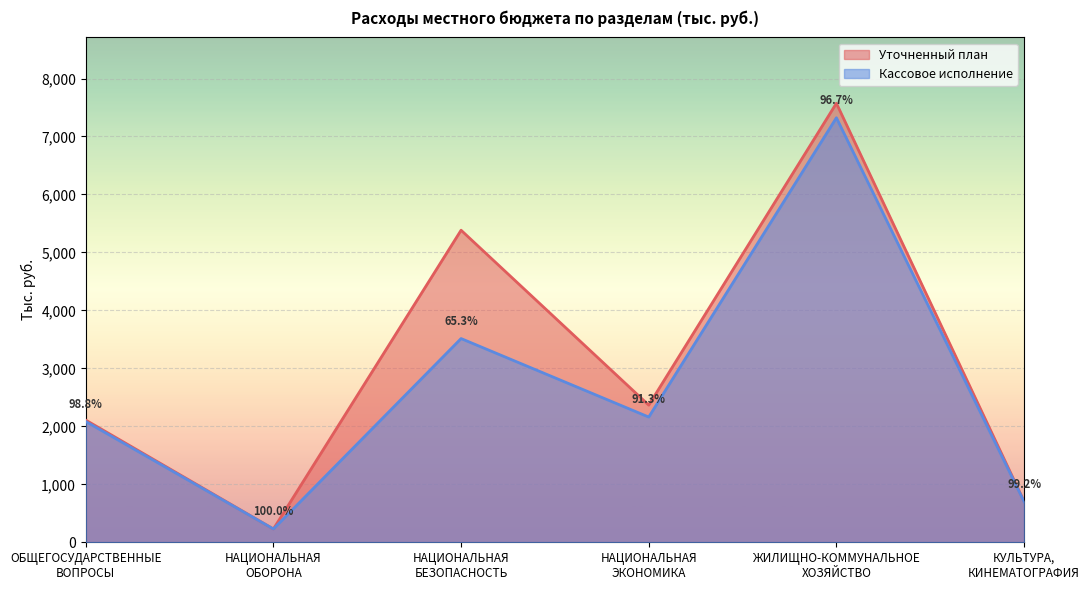

Rank the series by their average value, from lowest to highest.

Кассовое исполнение, Уточненный план